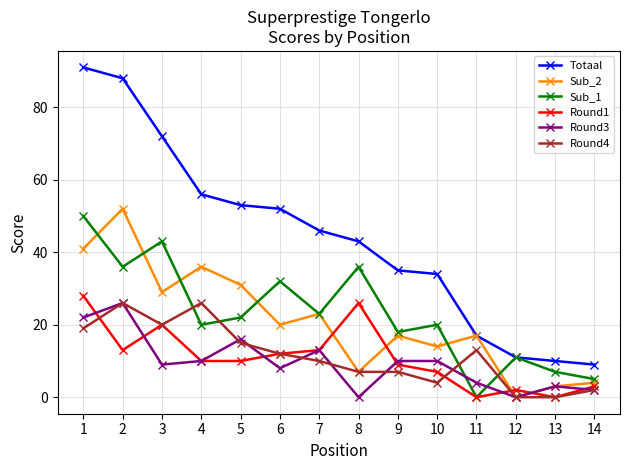

How many data points does each series have?

14